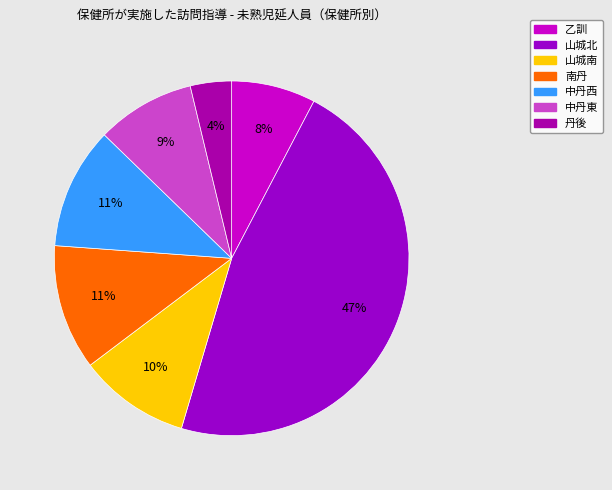

How many slices are in this pie chart?

7